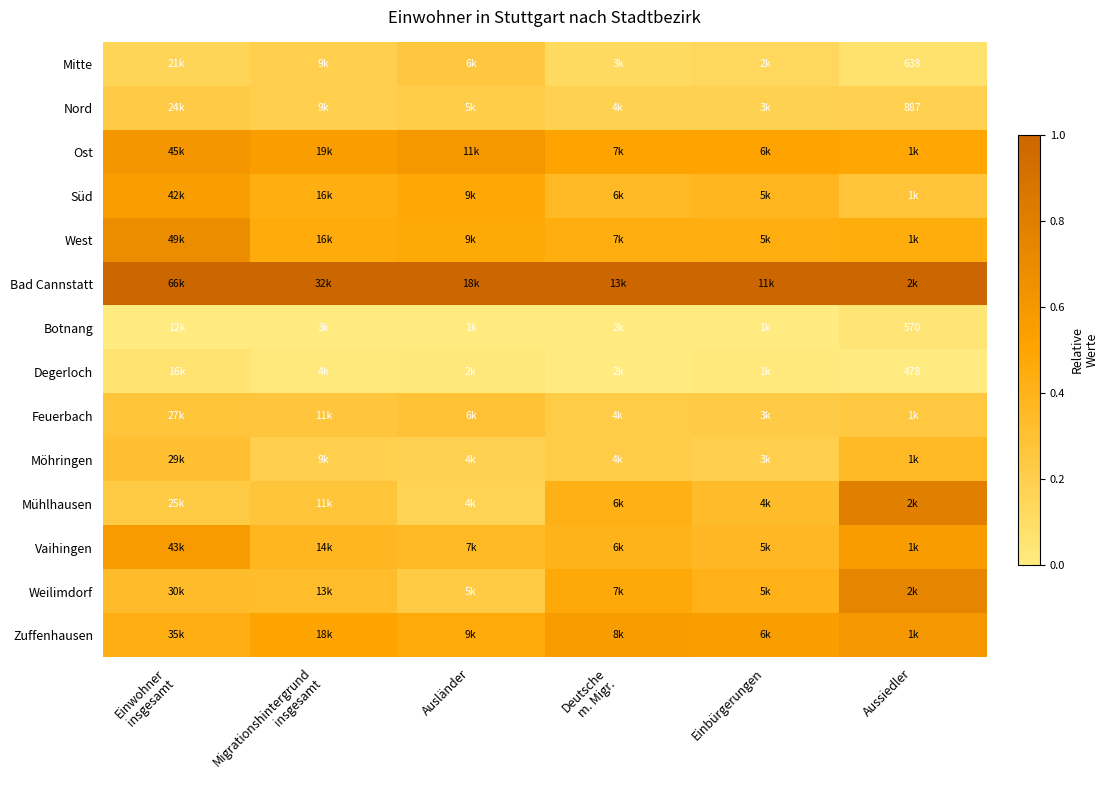

What is the total value across all series at Aussiedler?

5.8